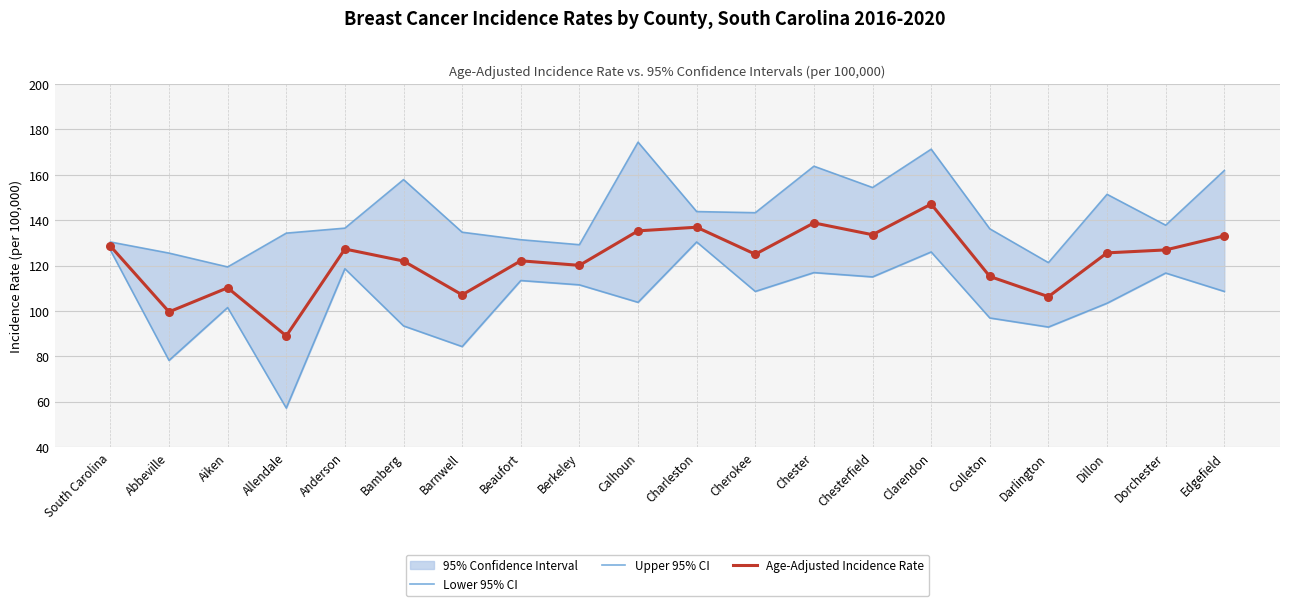

At which category is the sum across all series the highest?

Clarendon